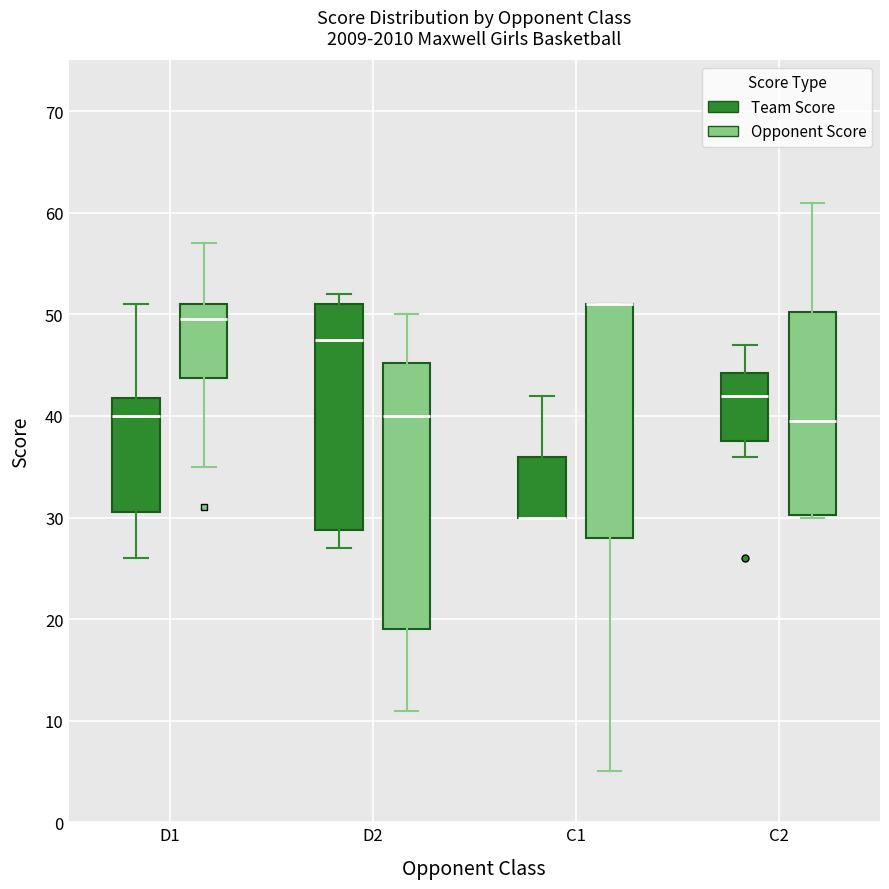

Which box is the tallest, from its lower edge to its upper edge?

D2 (Opponent Score)